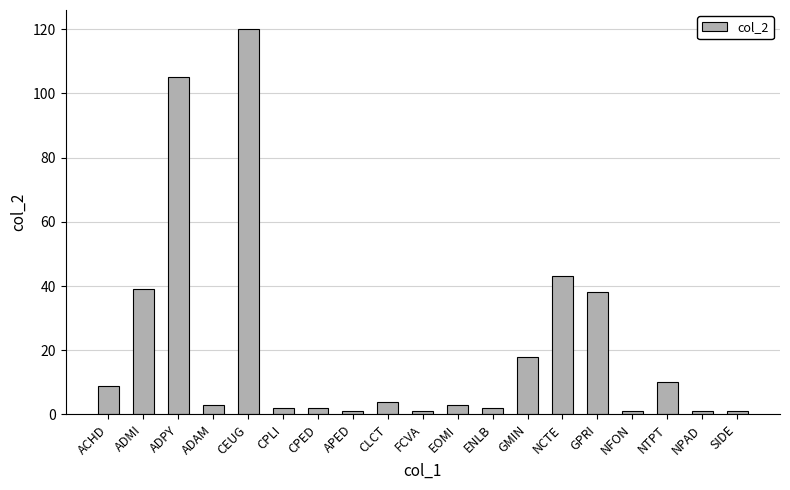

At which category does the chart reach its peak across all series?

CEUG